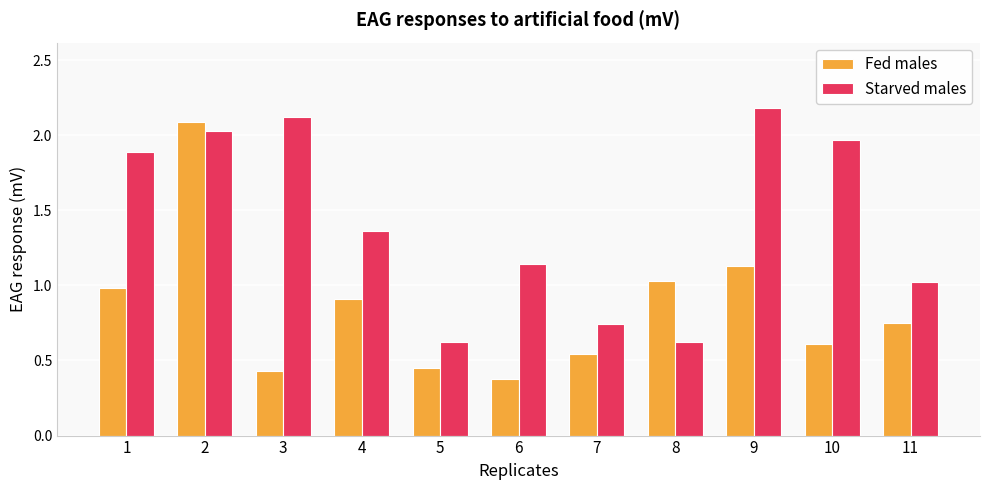

Rank the series by their average value, from highest to lowest.

Starved males, Fed males